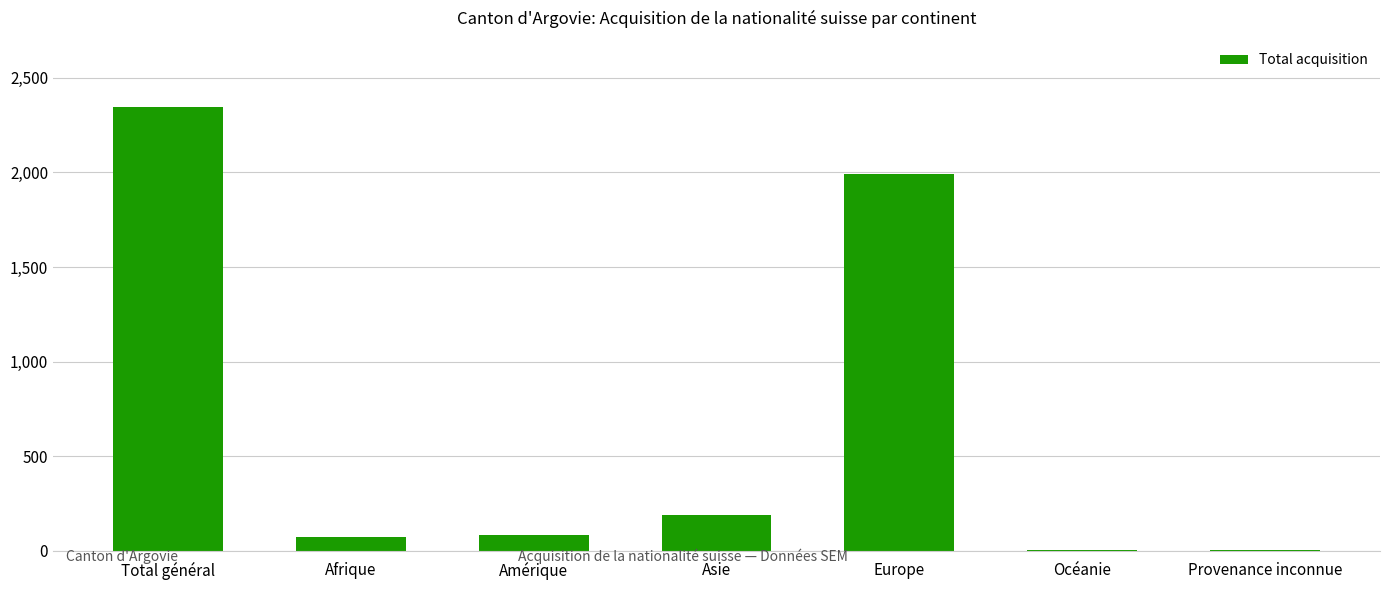

What is the maximum value shown in the chart?

2344